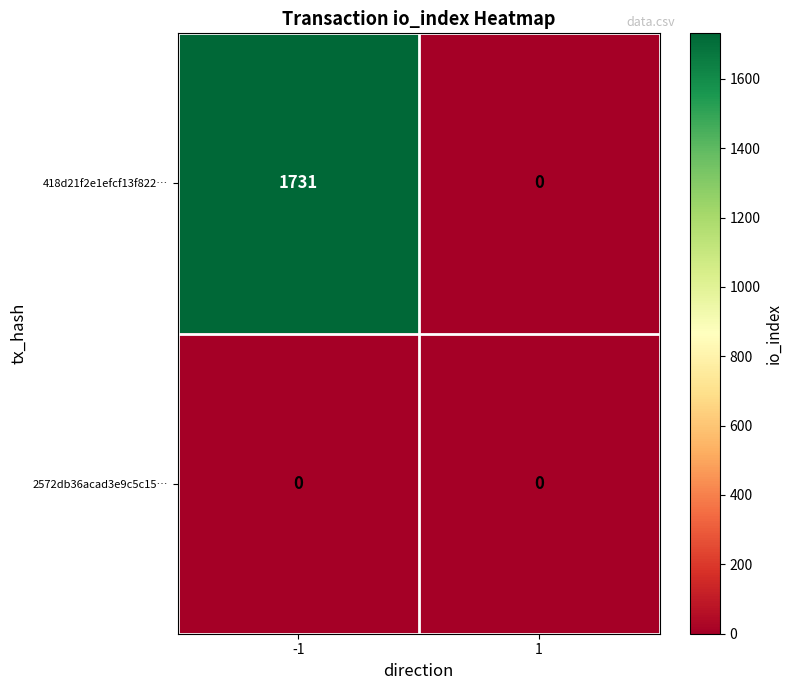

What is the highest value of the 418d21f2e1efcf13f822… series?

1731